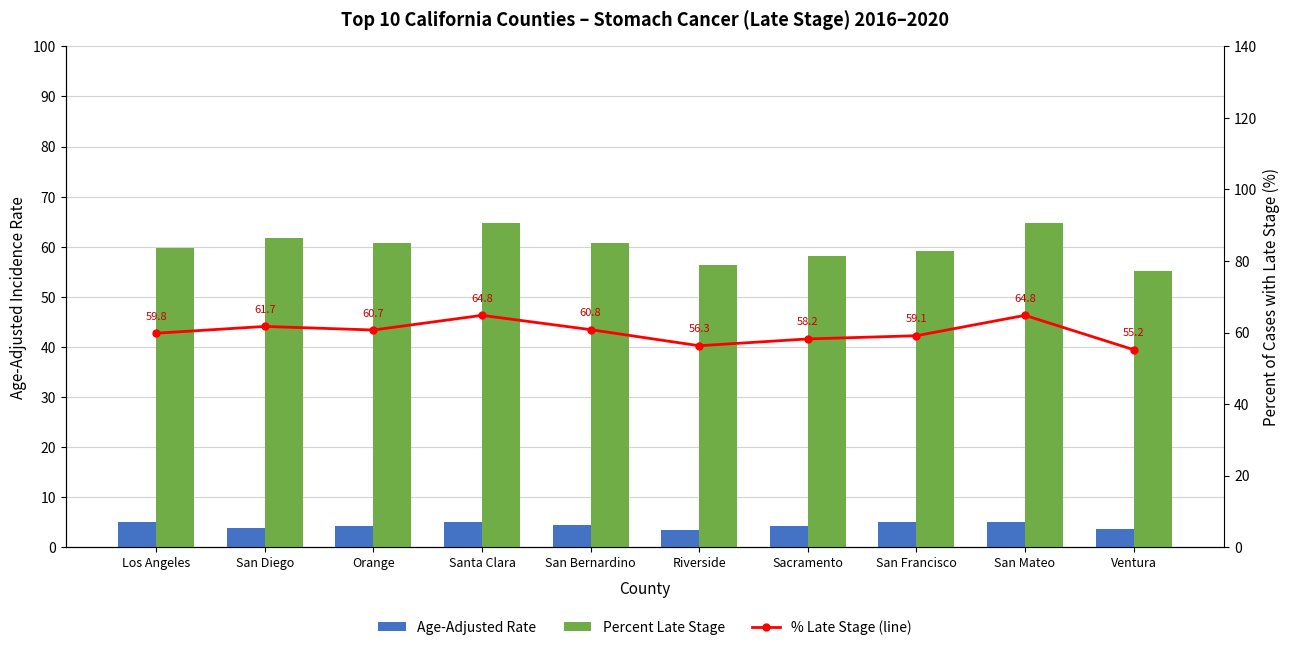

Which category has the highest value in the Percent Late Stage series?

Santa Clara